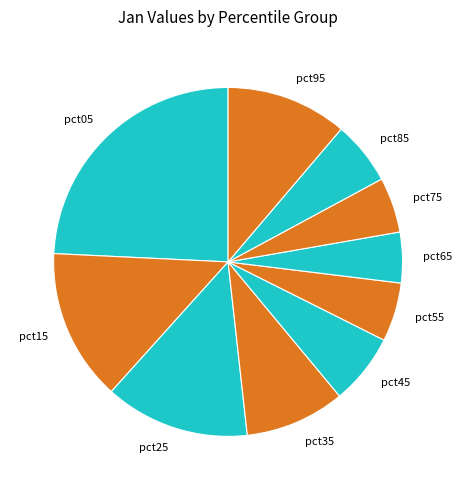

Which category has the biggest portion of the pie?

pct05